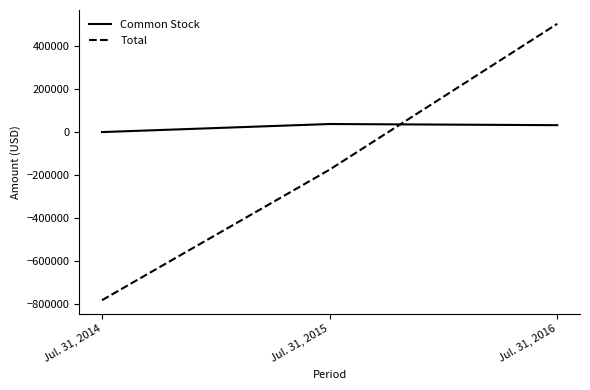

The Total series shows 504429 at Jul. 31, 2016. True or false?

True